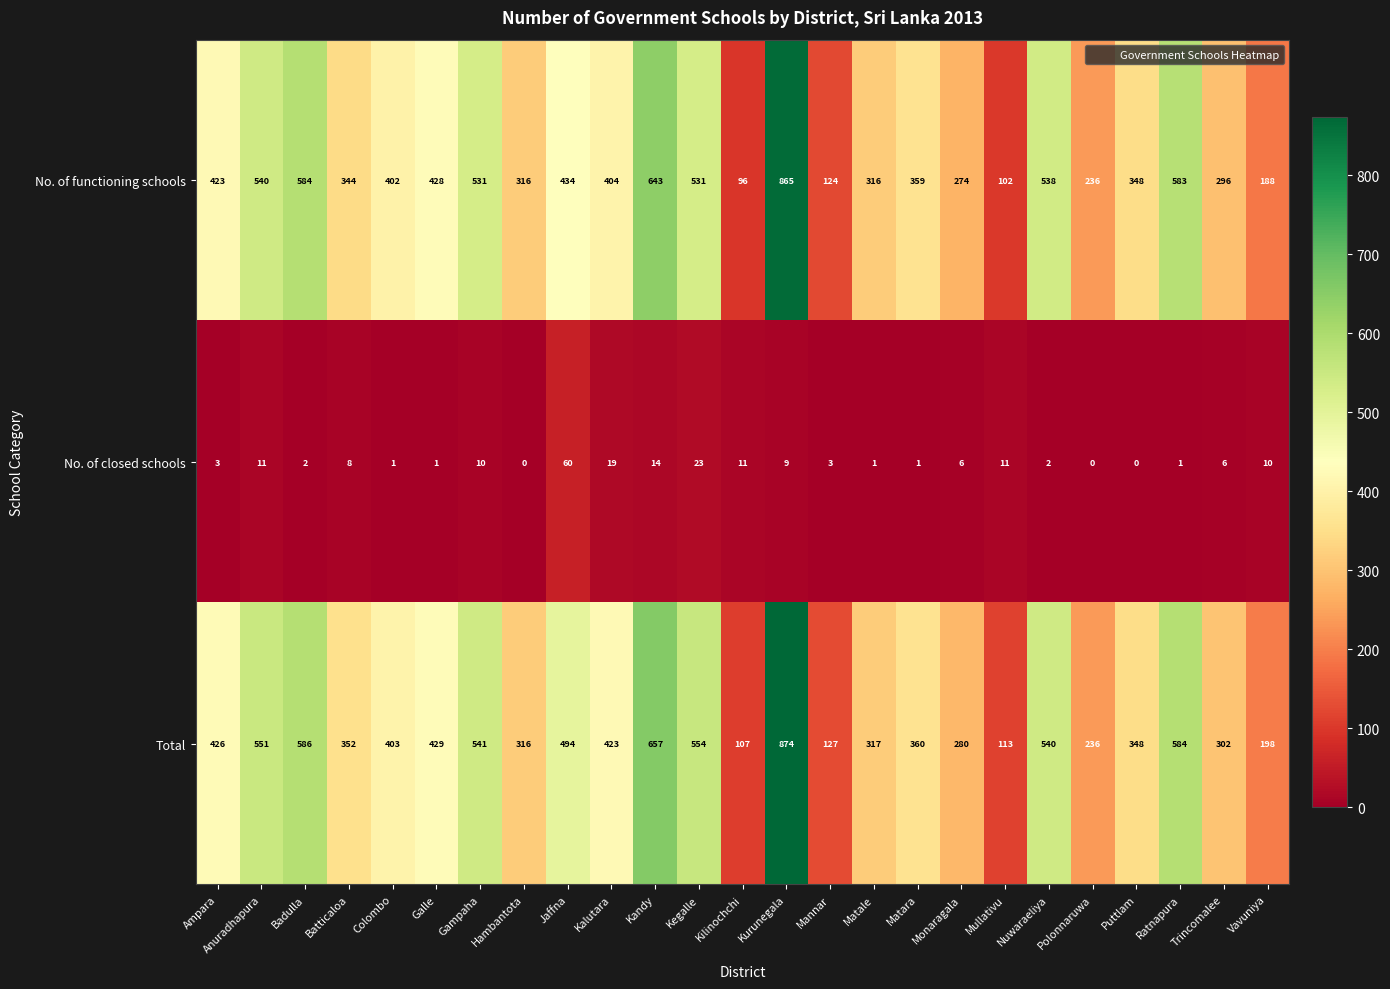

Which series has the largest total across all categories?

Total